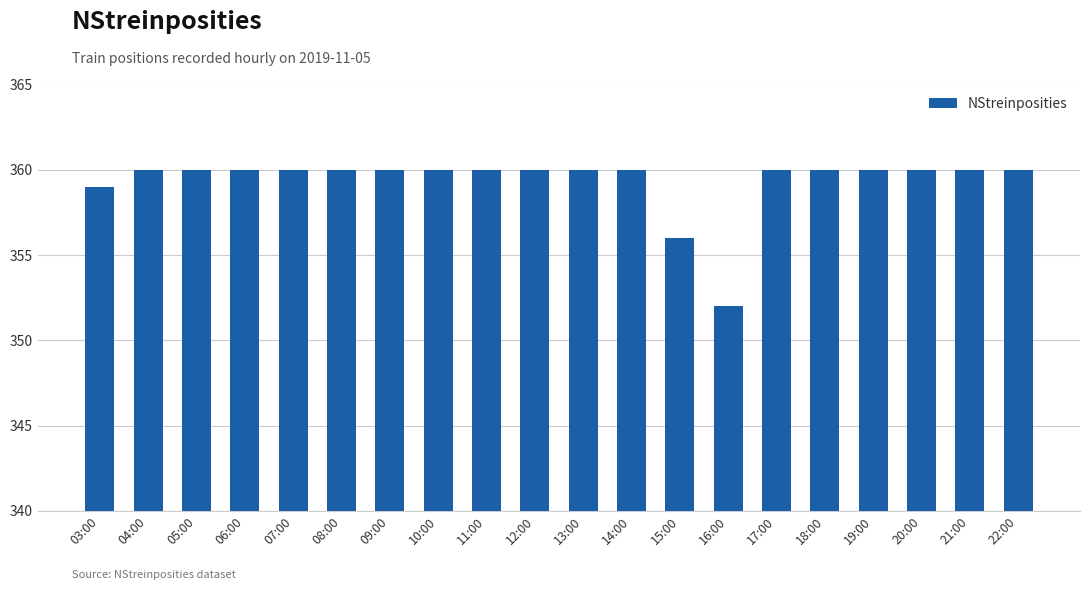

What is the approximate value at 16:00?

352